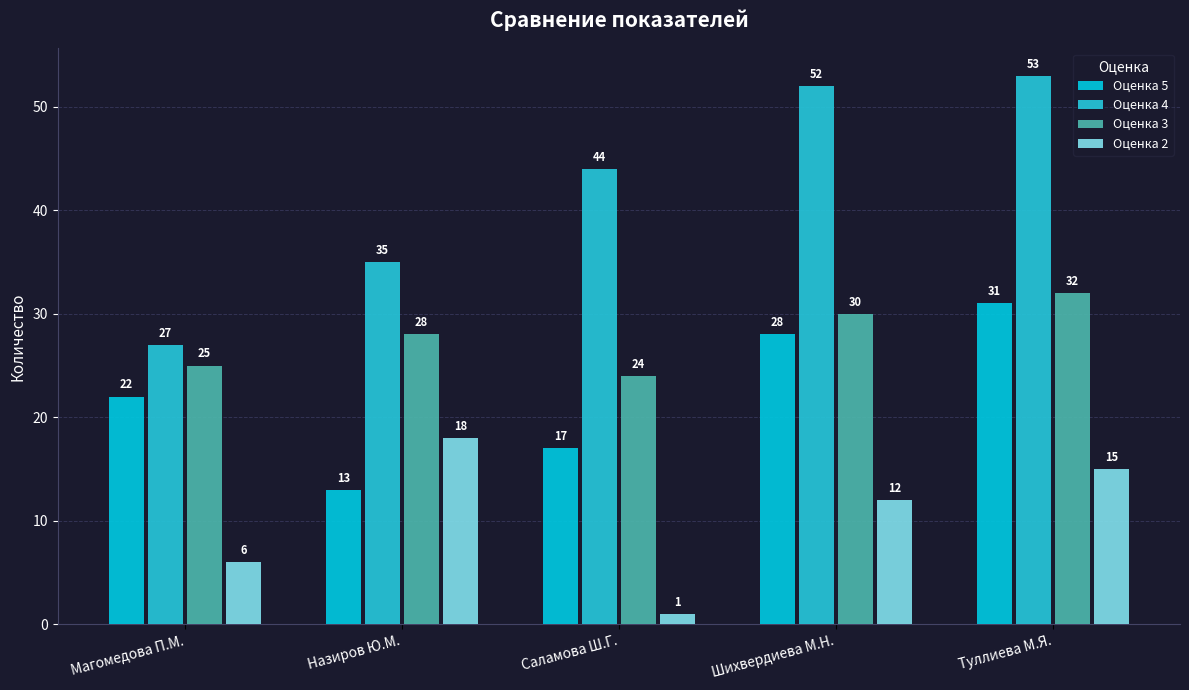

How many data points does each series have?

5